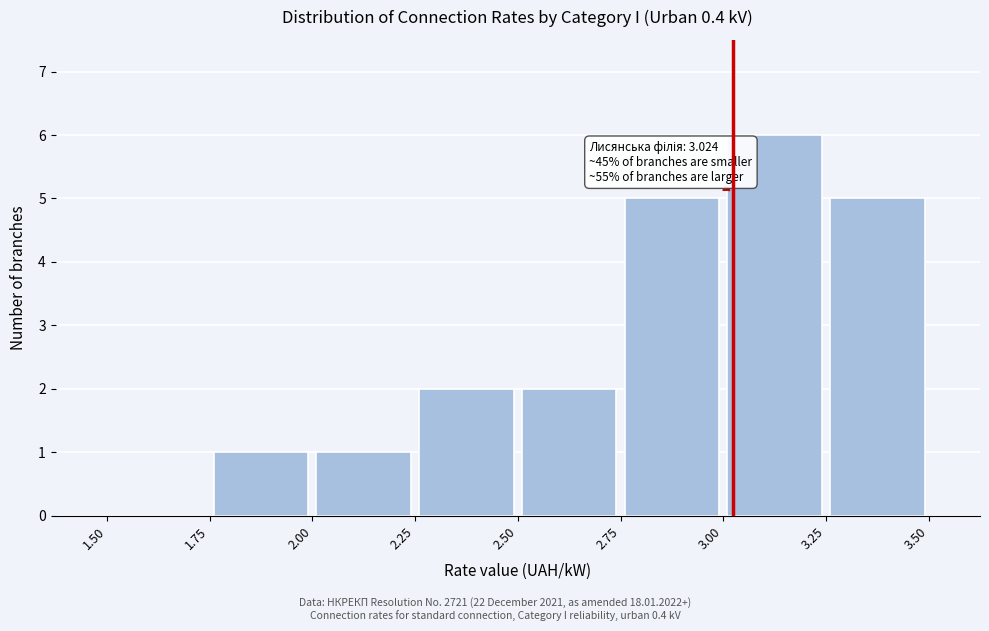

Over which range of the x-axis is the bar tallest?

3.00 to 3.25